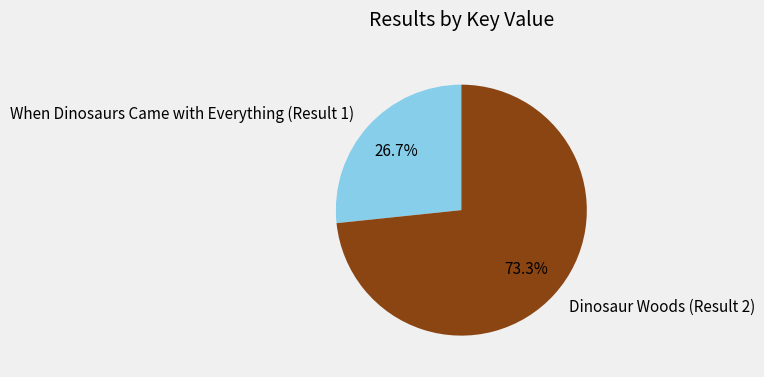

How many segments does this pie chart have?

2